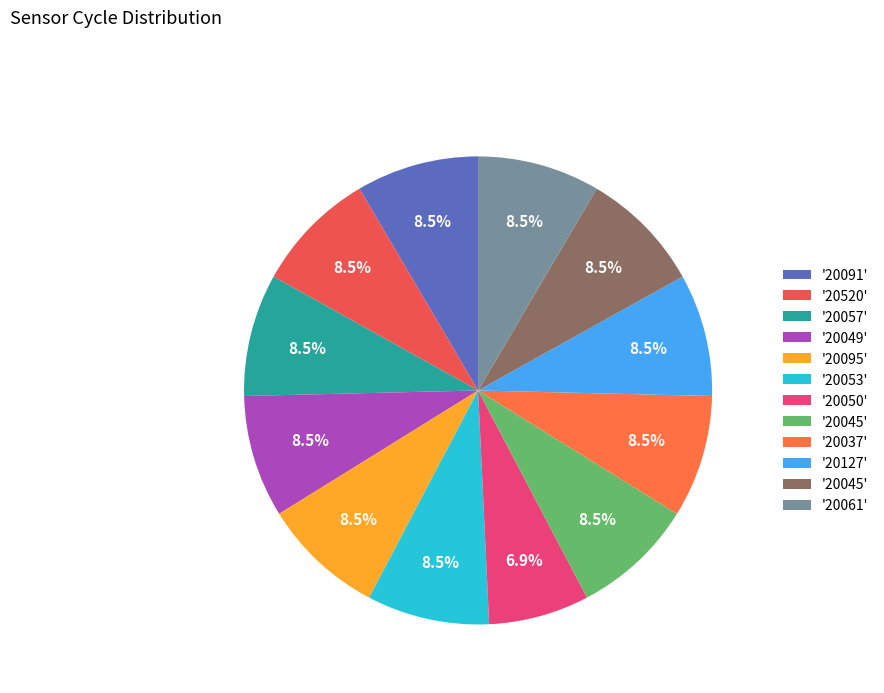

To the nearest percent, what is the average slice percentage?

8%